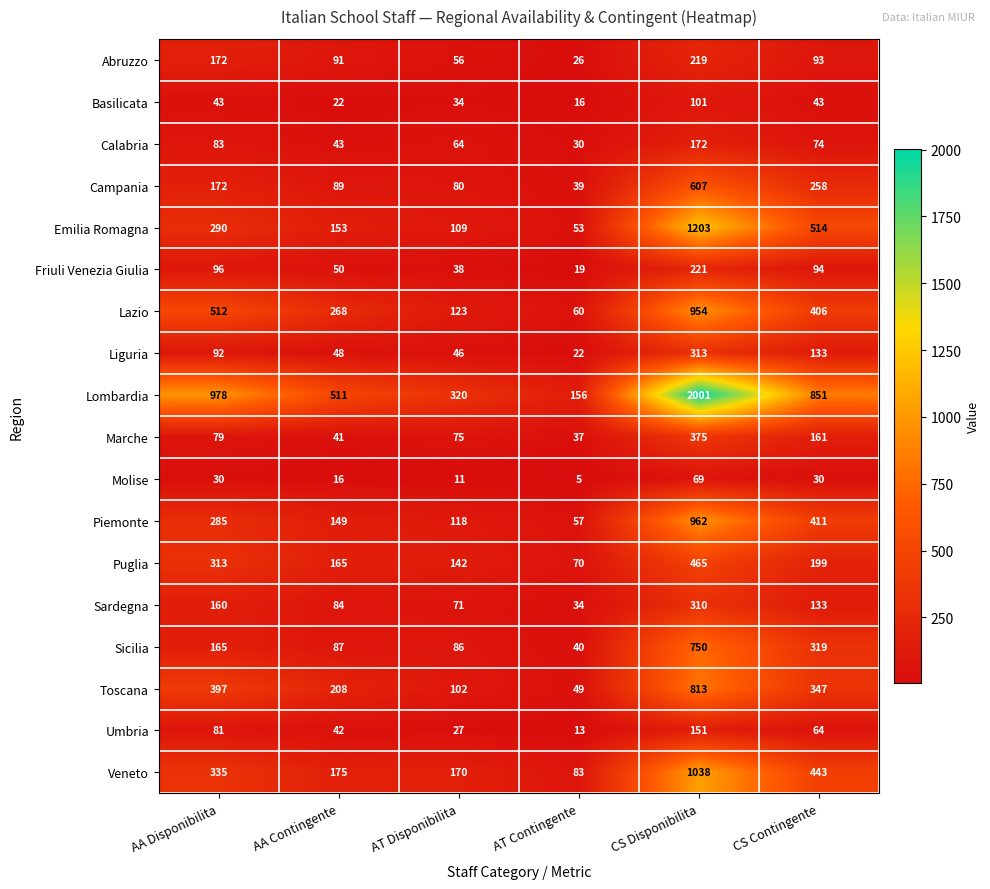

What is the average value of the Sicilia series?

241